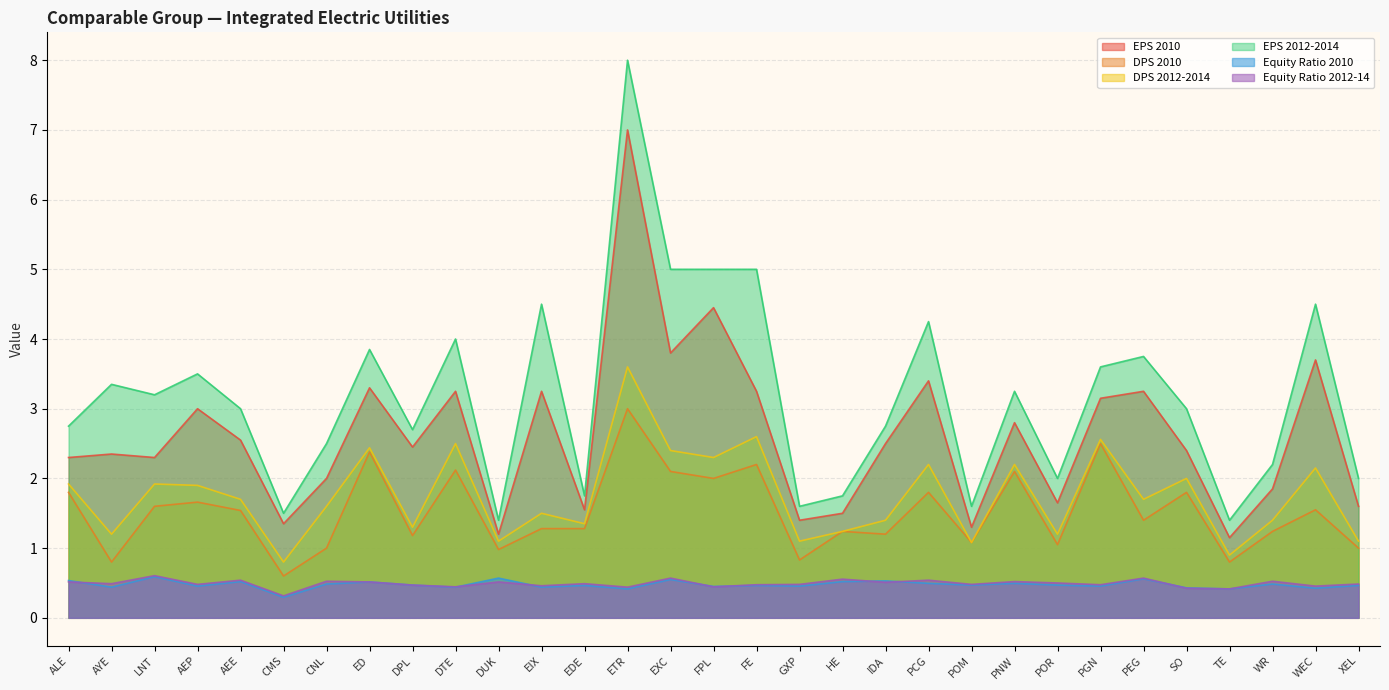

True or false: EPS 2010 has more than 2 points higher than both neighbors.

True